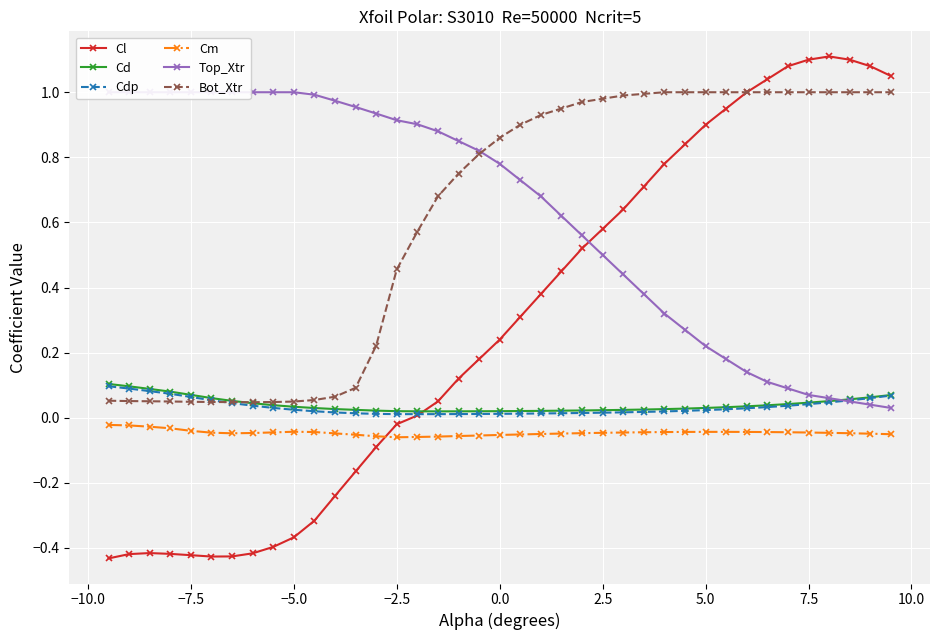

The value of Bot_Xtr at −10.0 is 0.1. True or false?

True